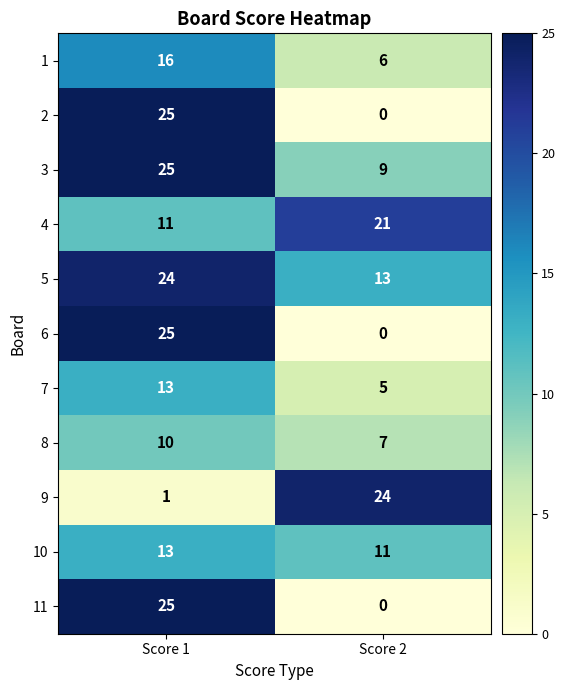

What is the difference between the 1 values at Score 2 and Score 1?

10